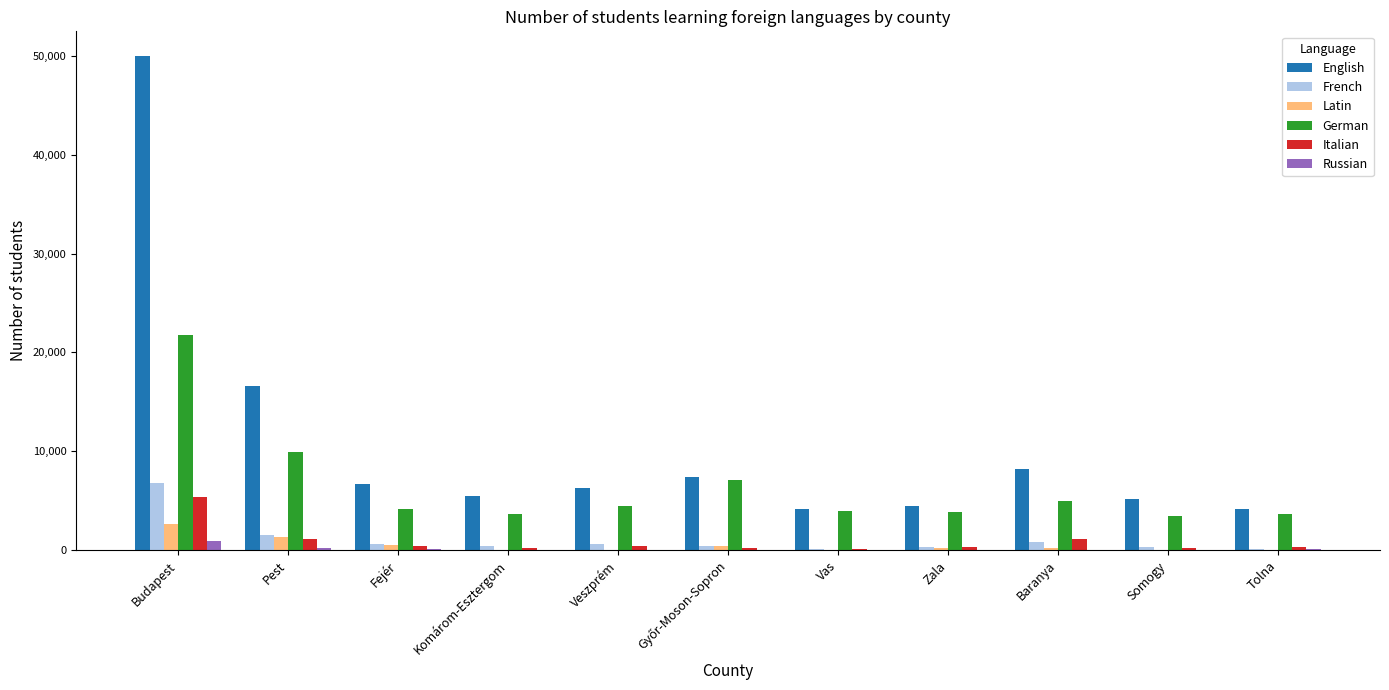

Where does the Latin series first go above 185?

Budapest